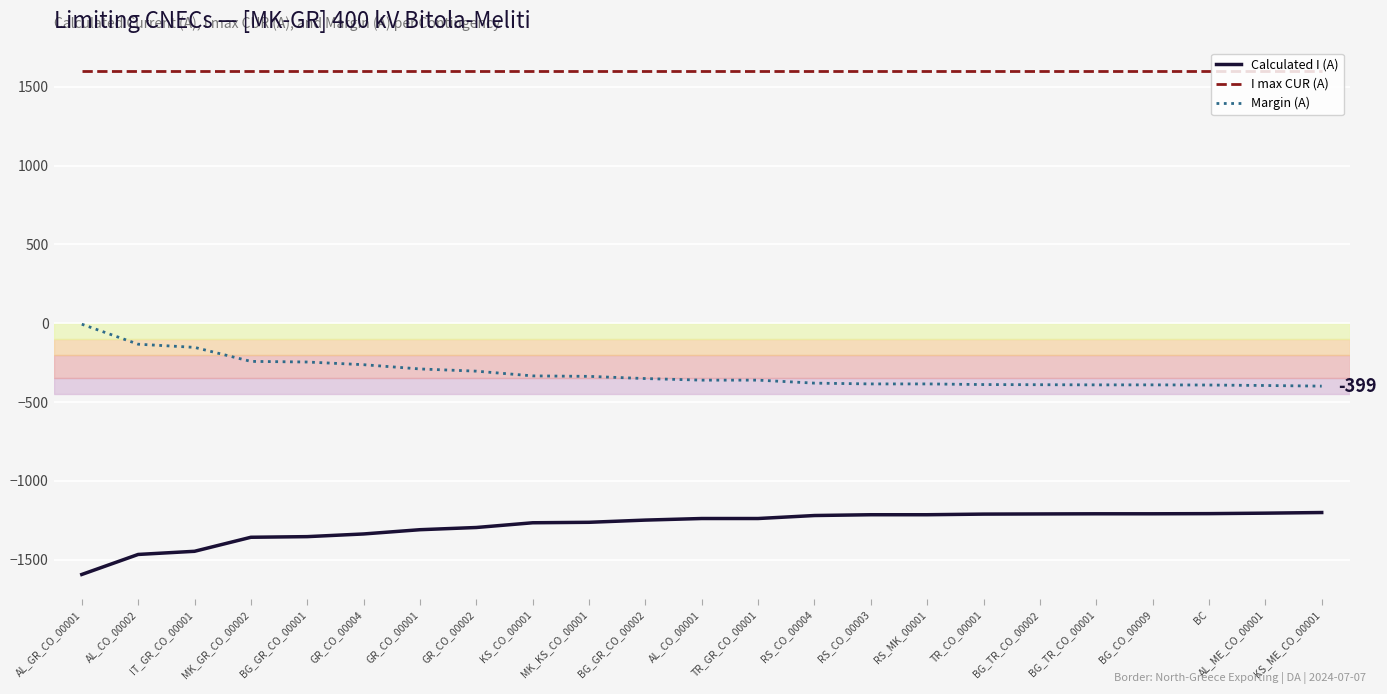

The value of I max CUR (A) at RS_CO_00003 is 1600. True or false?

True